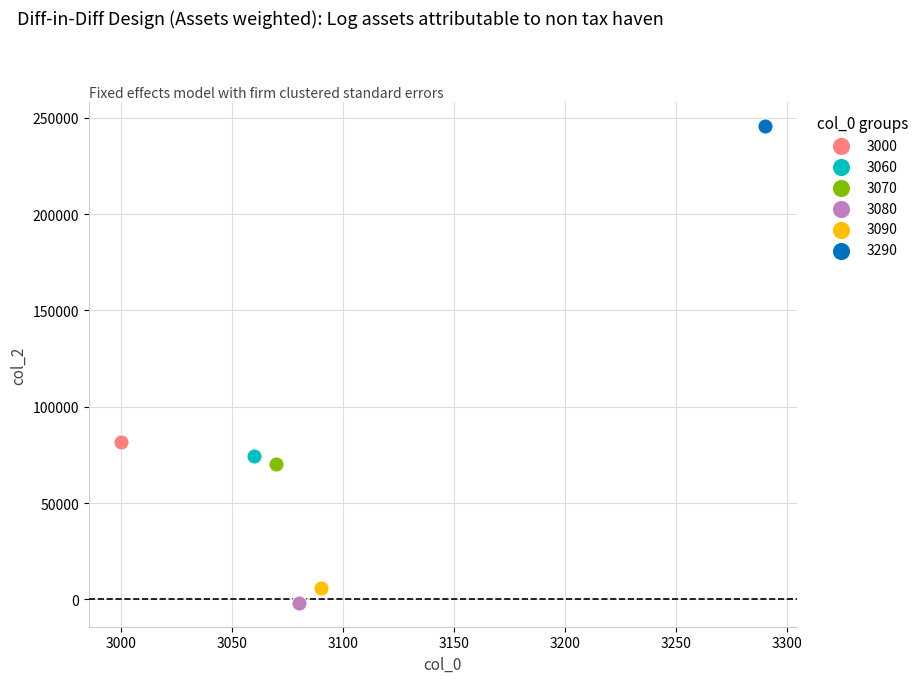

What are all the series names shown in the legend?

3000, 3060, 3070, 3080, 3090, 3290